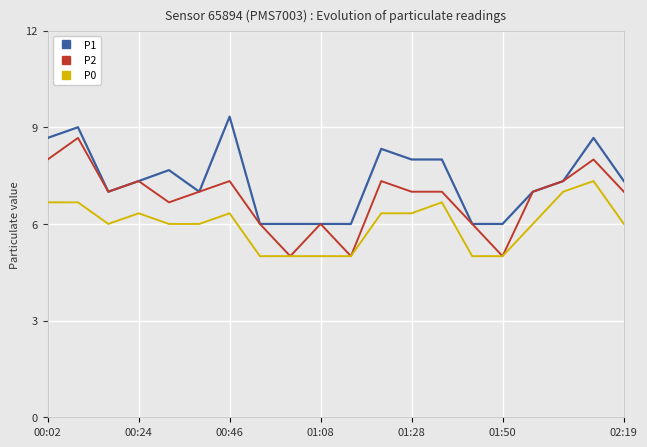

True or false: P1 and P0 cross at least once.

False